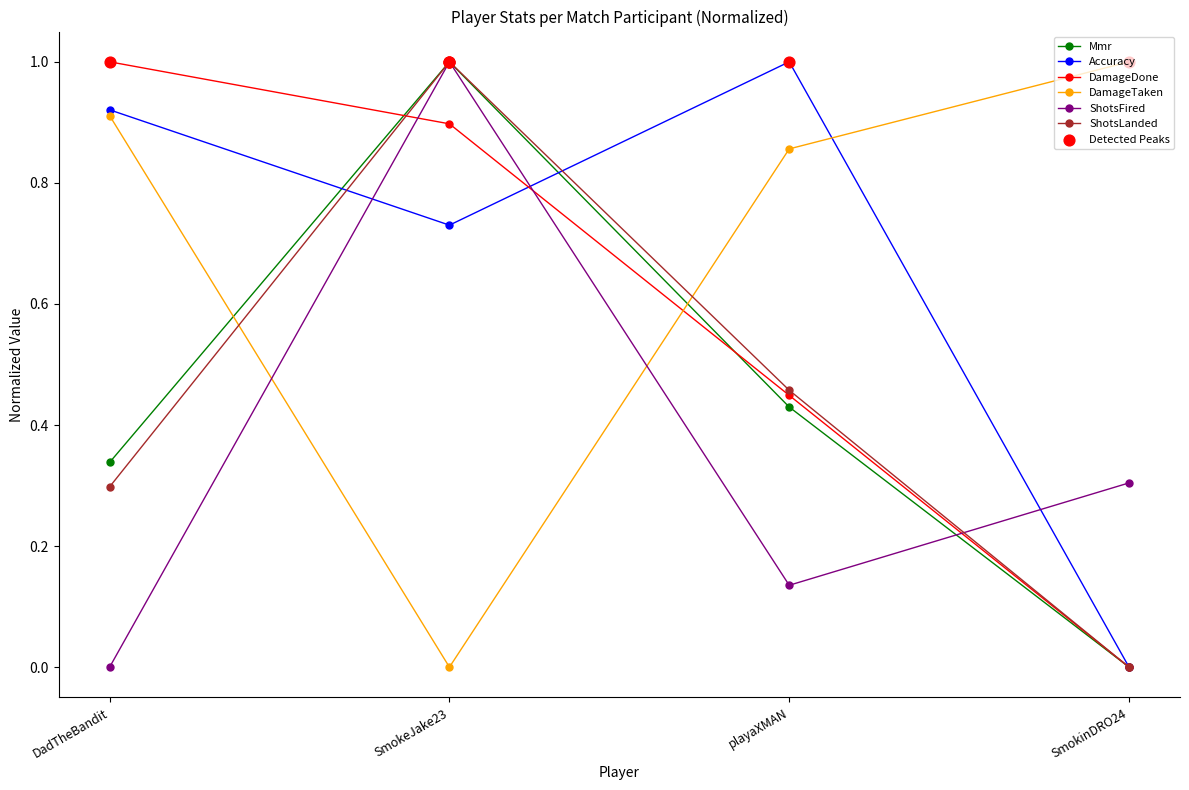

What is the total value across all series at playaXMAN?

3.3